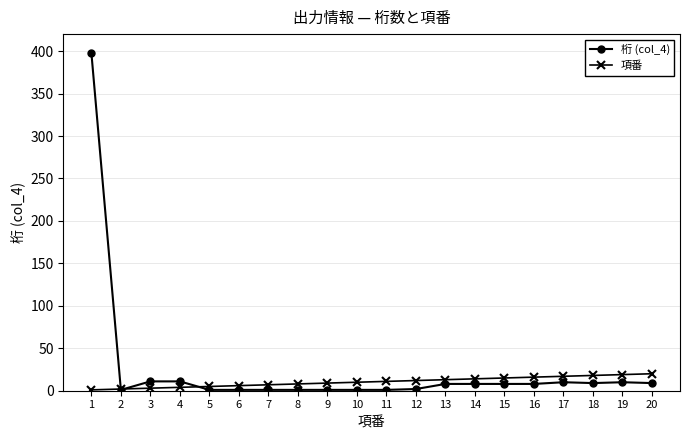

What are all the series names shown in the legend?

桁 (col_4), 項番